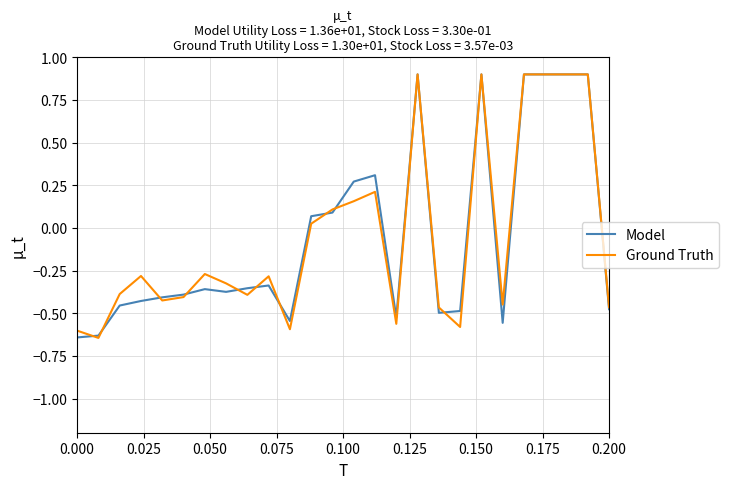

What is the maximum value shown in the chart?

0.9